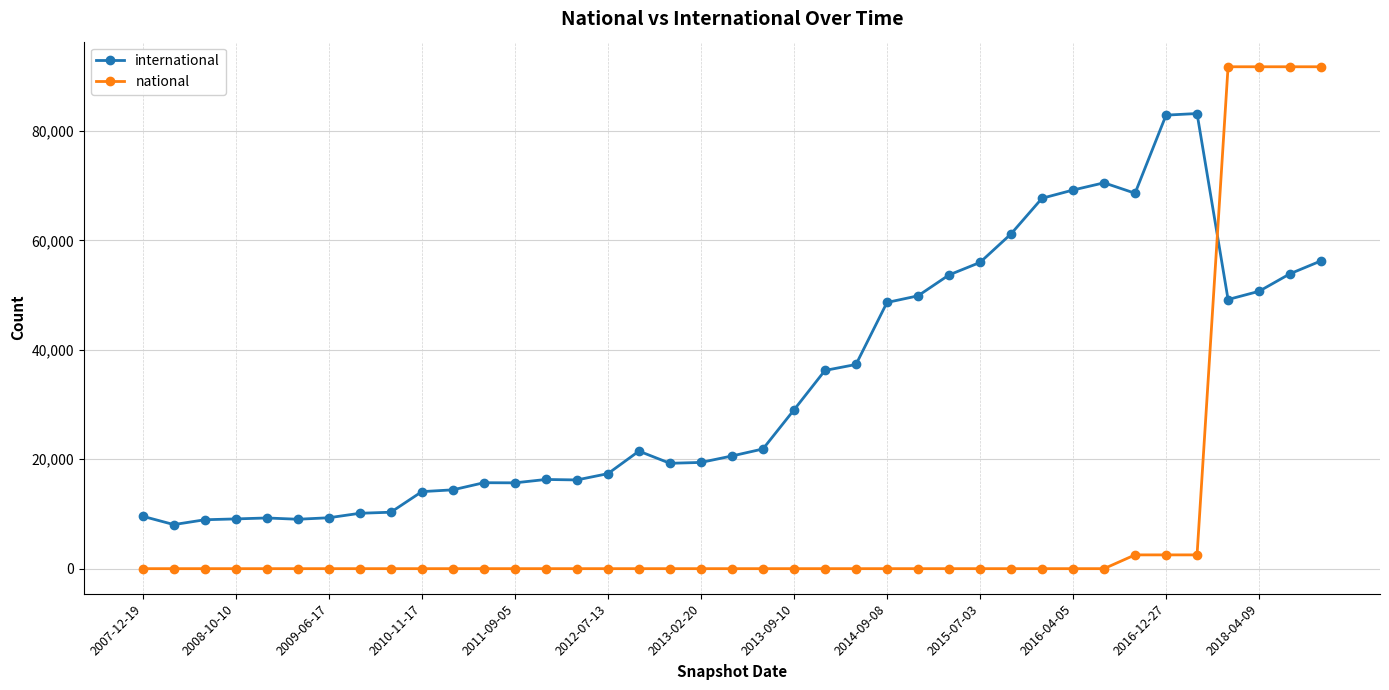

What is the average value of the international series?

33861